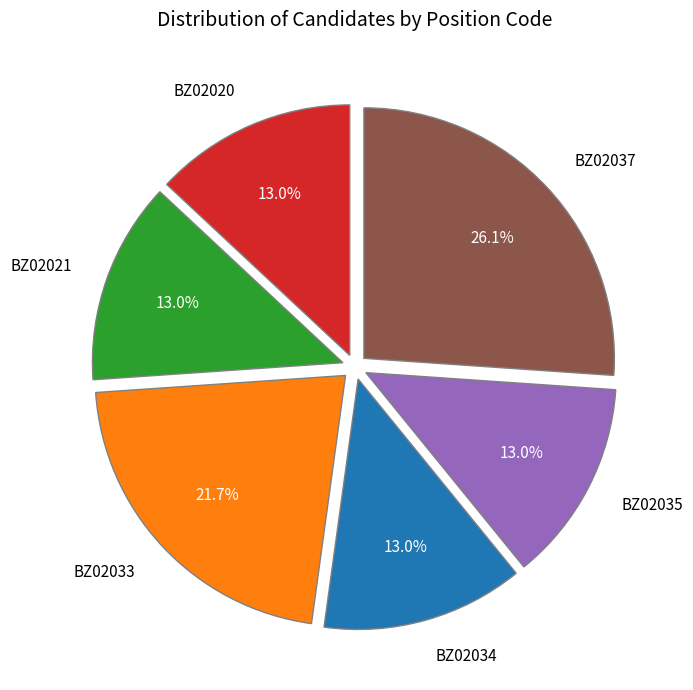

To the nearest percent, what percentage of the pie is BZ02035?

13%